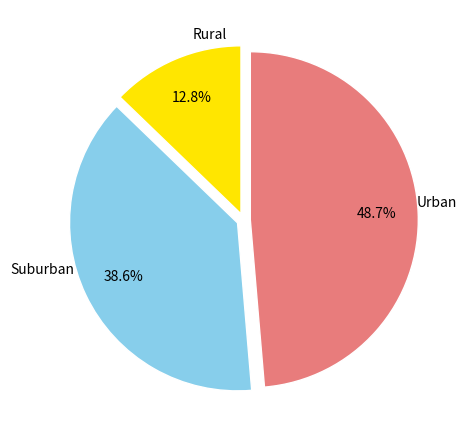

How many slices are in this pie chart?

3